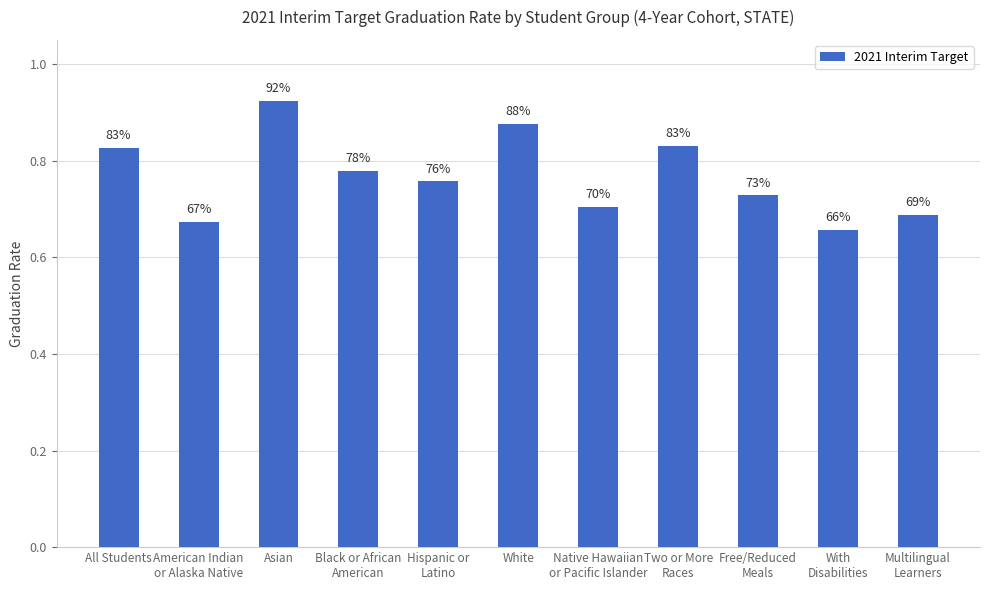

What is the change in value from Asian to Hispanic or
Latino?

-0.2